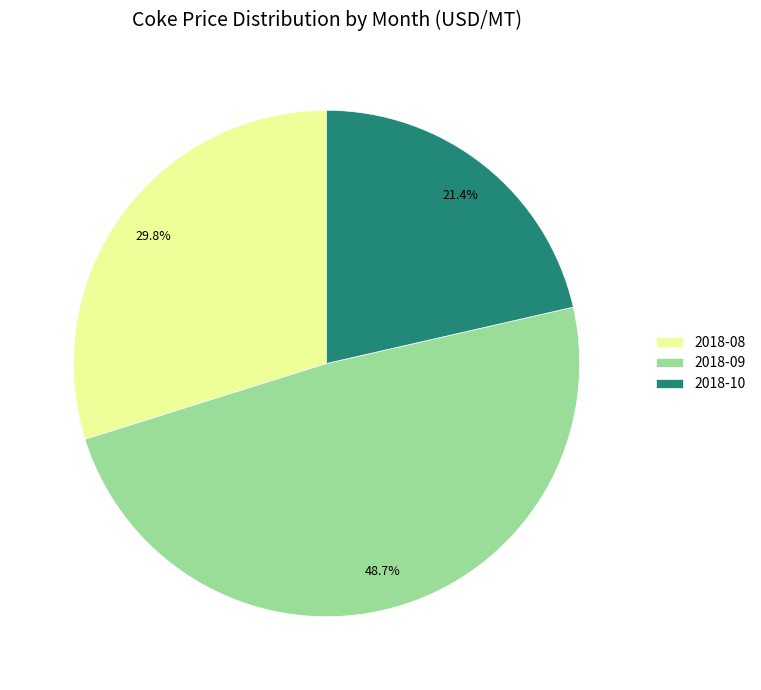

Do 2018-08 and 2018-10 together represent more than half of the pie?

Yes